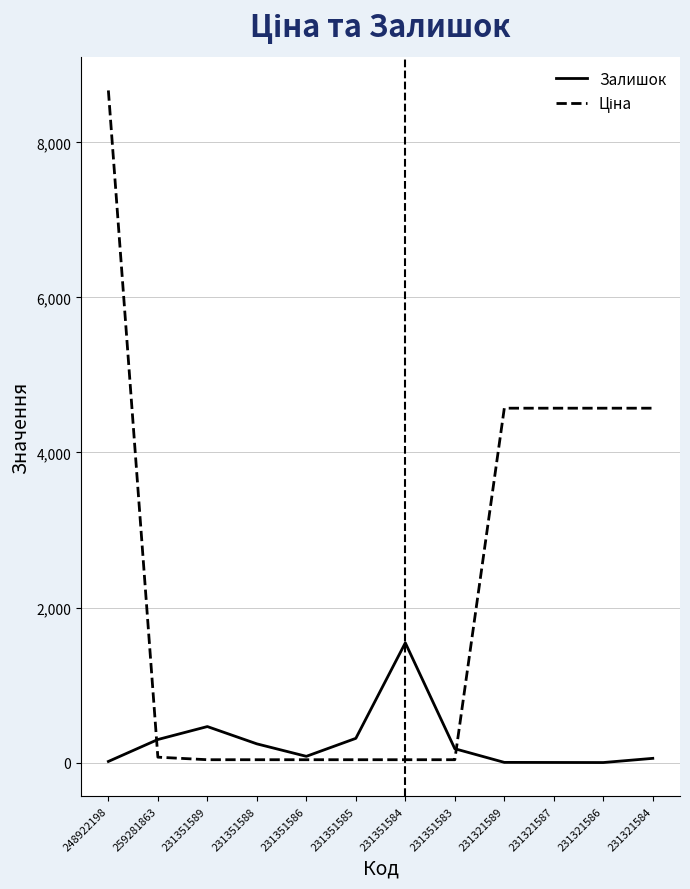

What is the difference between the maximum and second lowest values in the Ціна series?

8632.3